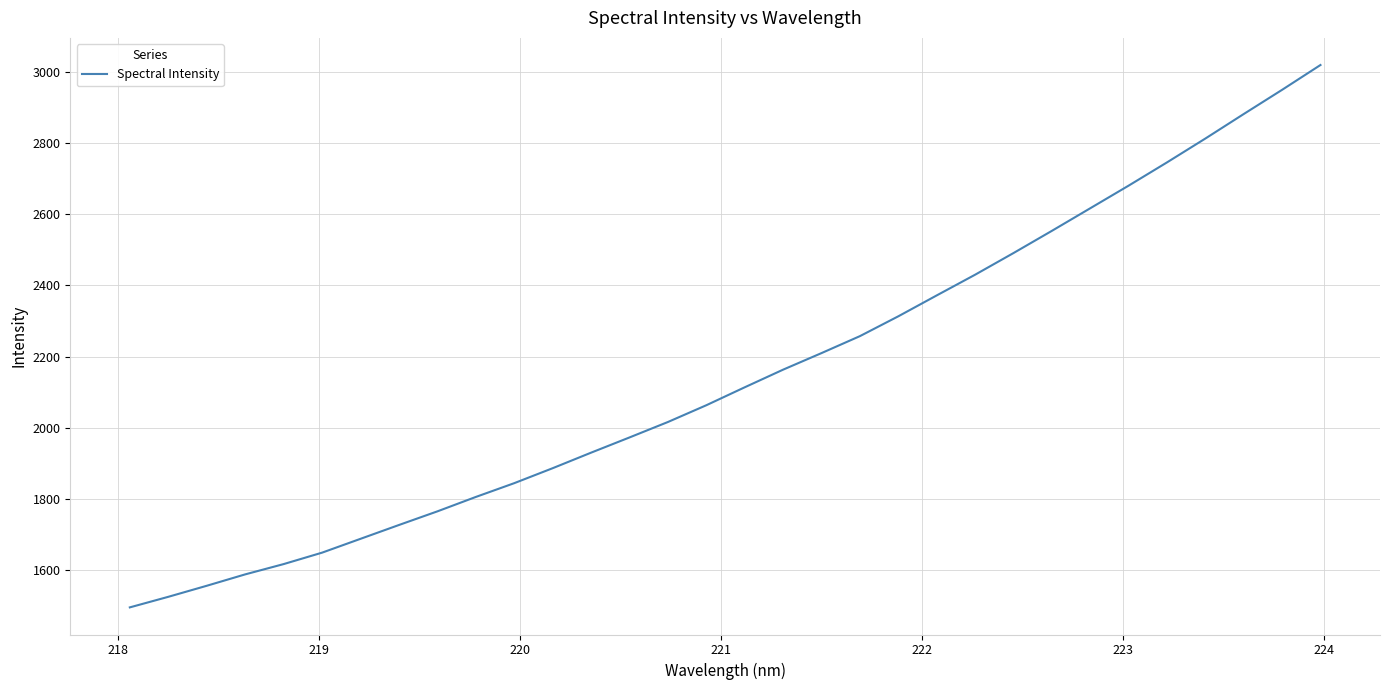

What is the difference between the maximum and minimum values?

1525.4